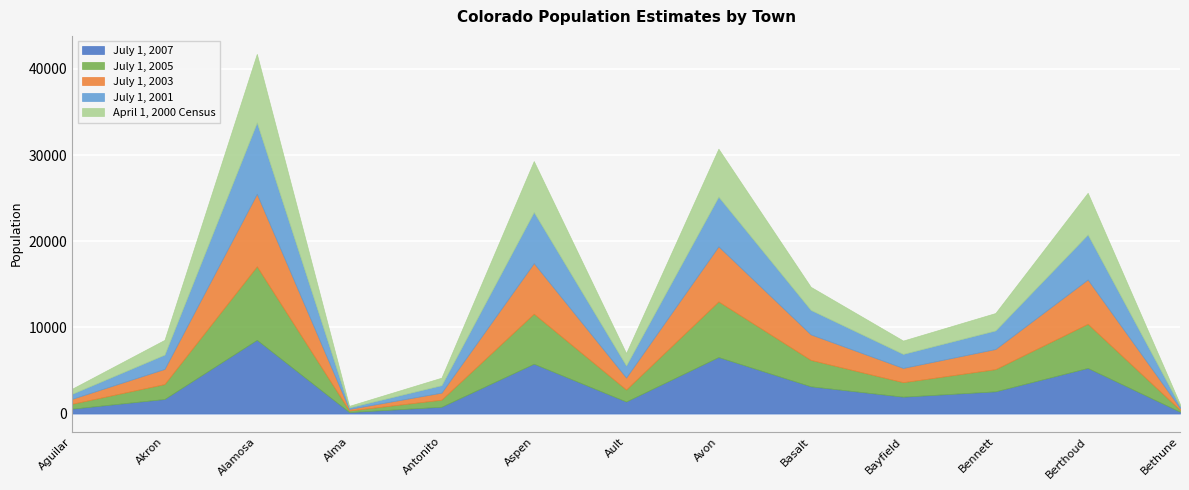

At which category is the sum across all series the highest?

Alamosa